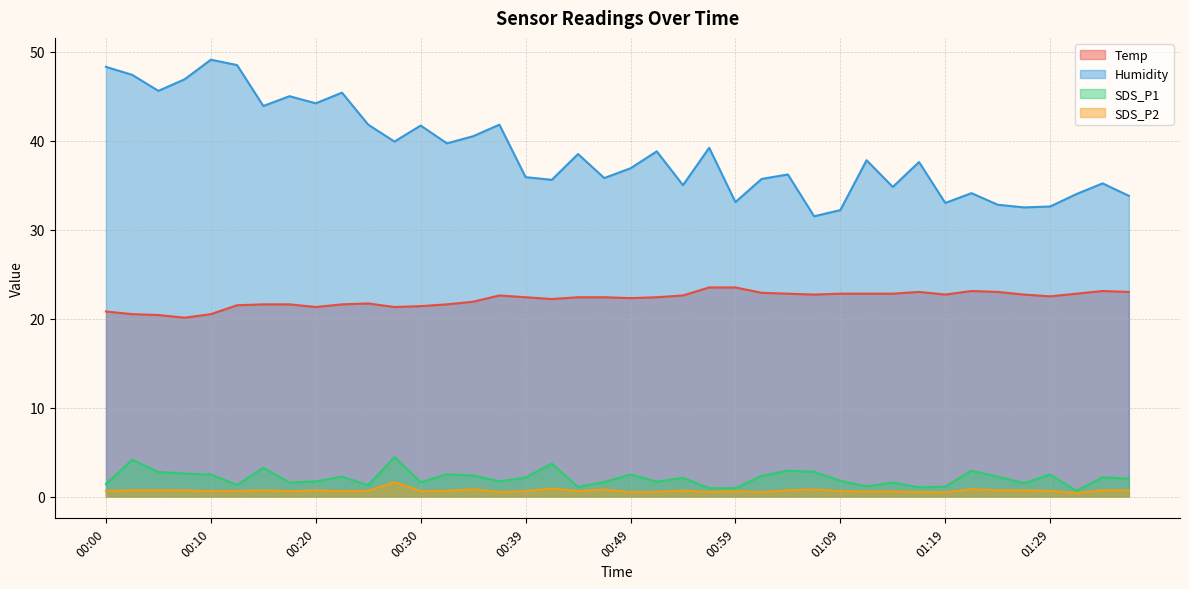

What is the sum of the SDS_P2 values at 00:44 and 01:24?

1.3